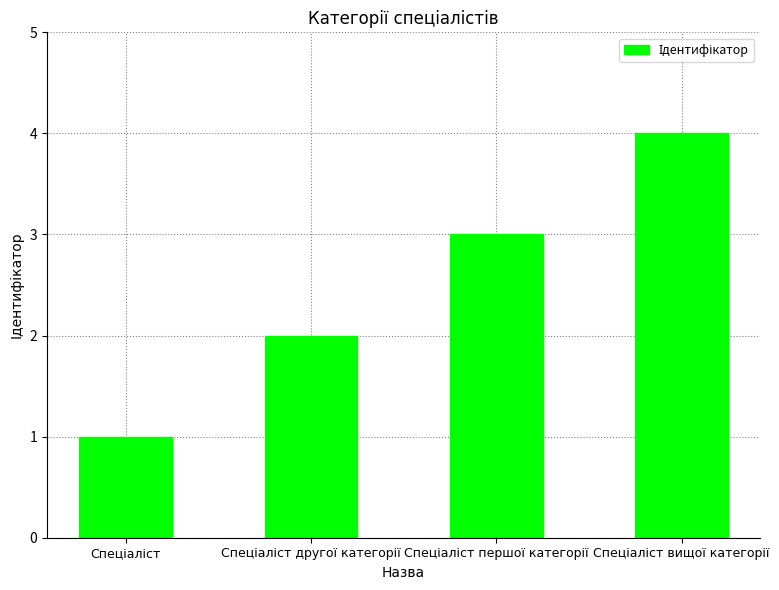

Count the values in the range 2 to 4.

3